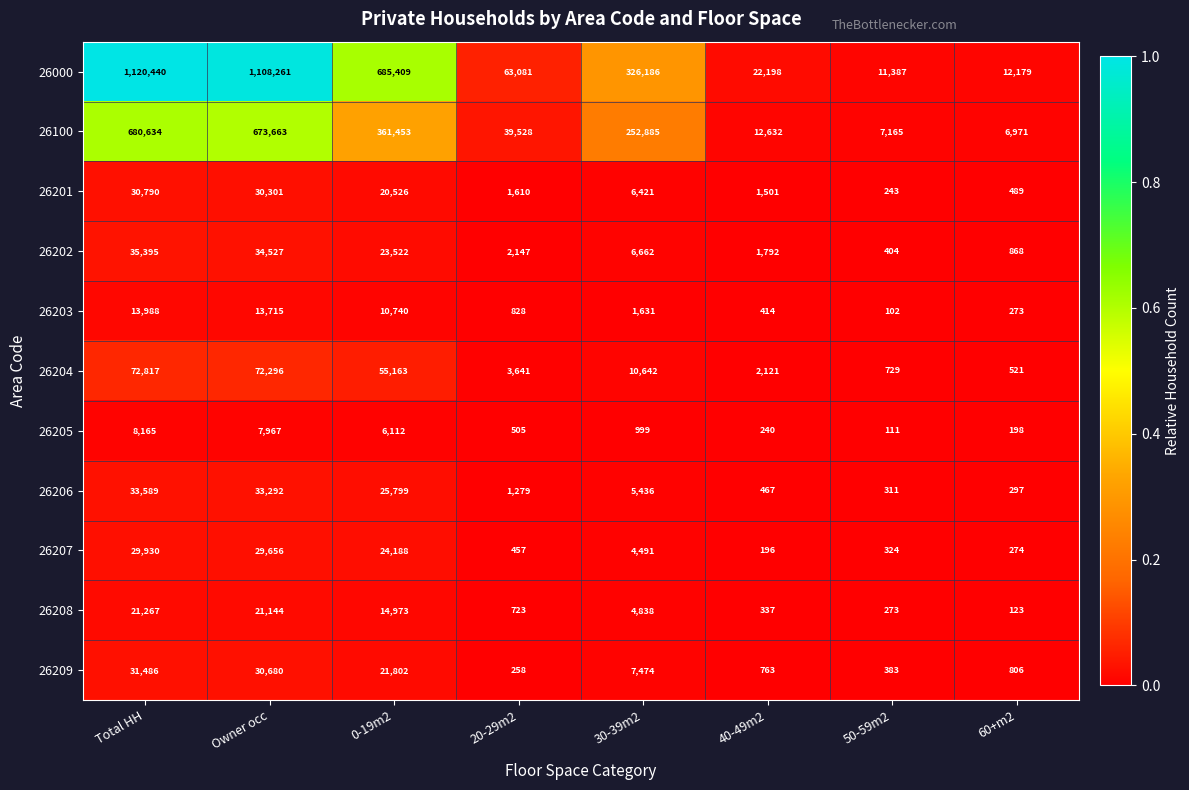

Is it true that 26000 equals 63081 at 20-29m2?

True